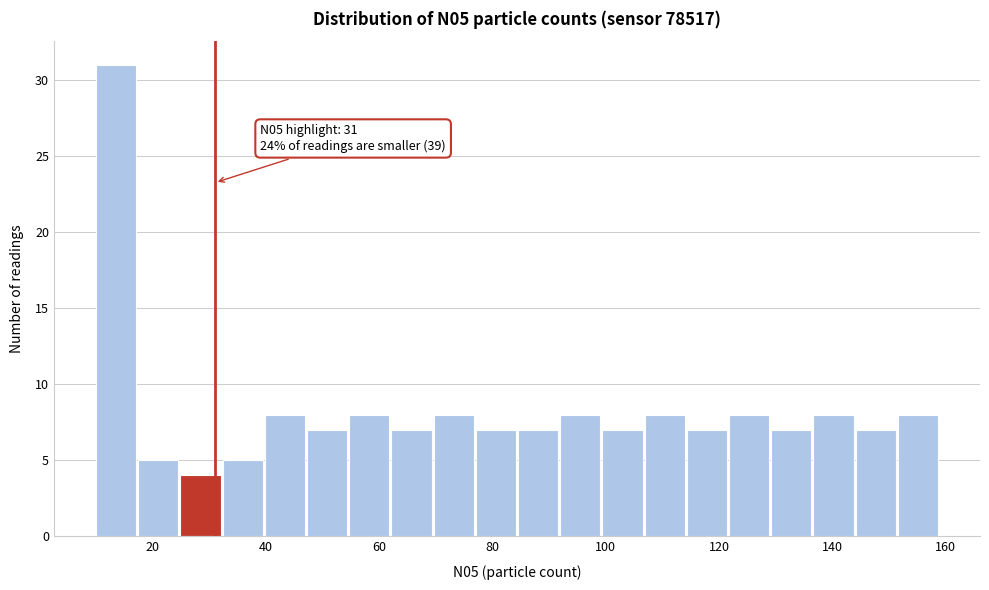

Around what value on the x-axis is the tallest bar? Give the approximate position of its centre, as read against the axis.

14